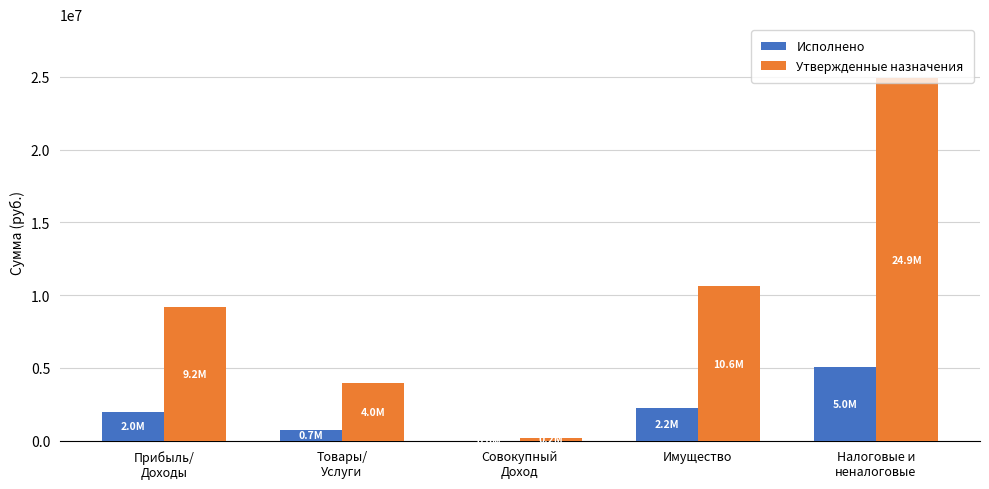

What are all the series names shown in the legend?

Исполнено, Утвержденные назначения